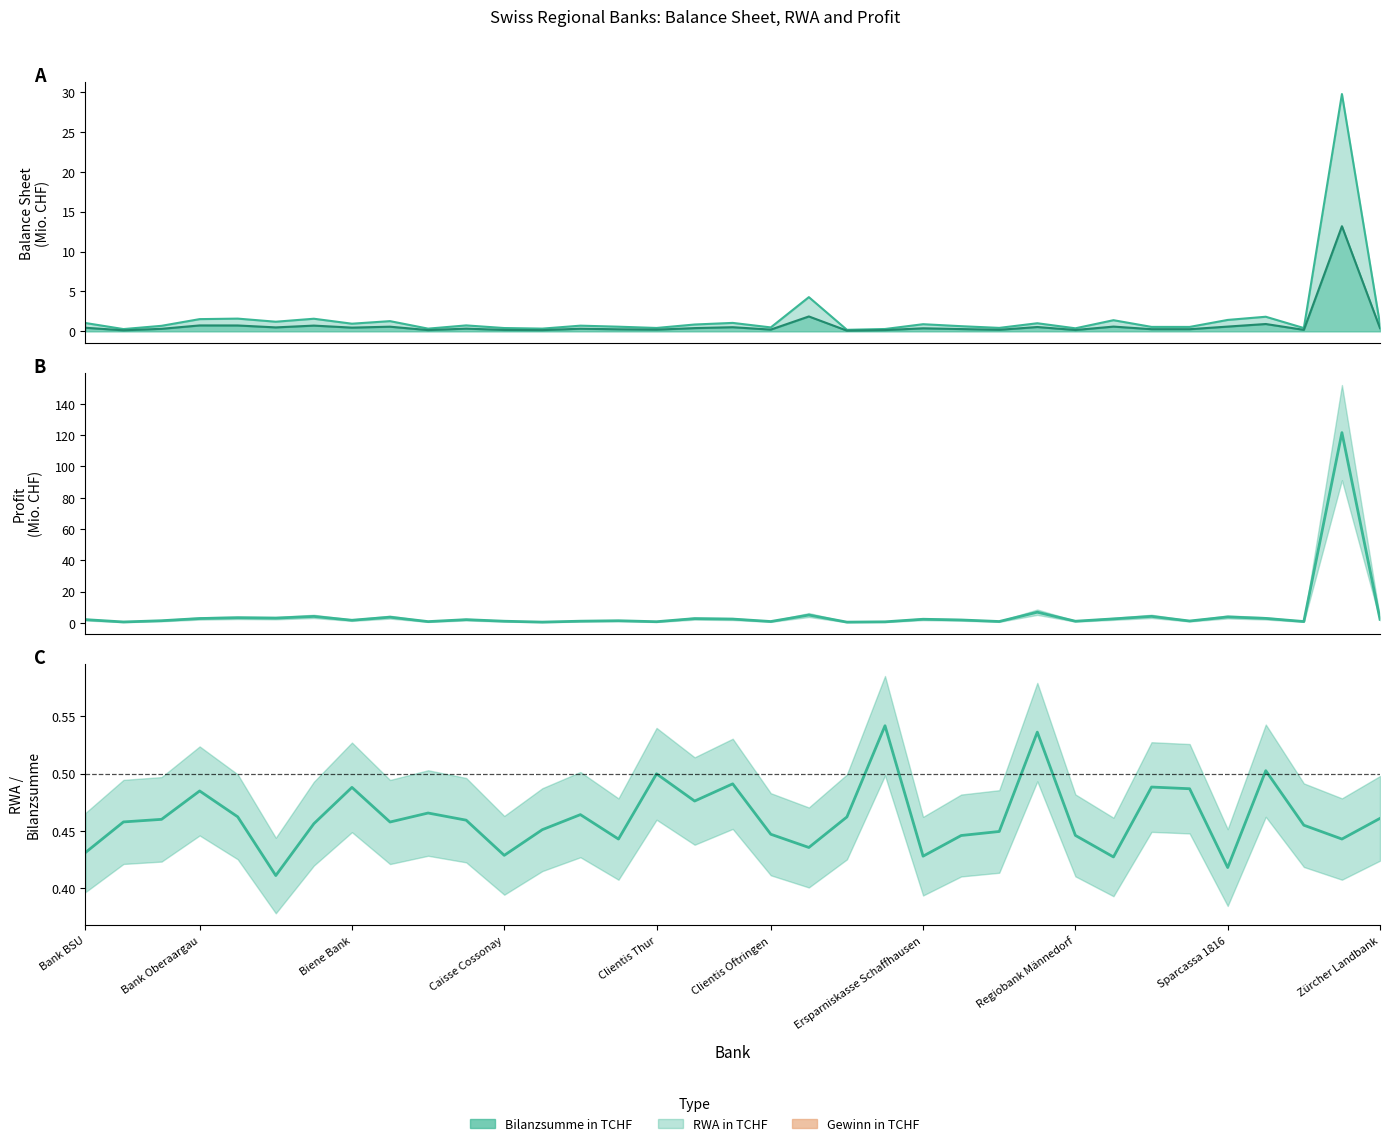

Which series has the largest total across all categories?

Gewinn (line)